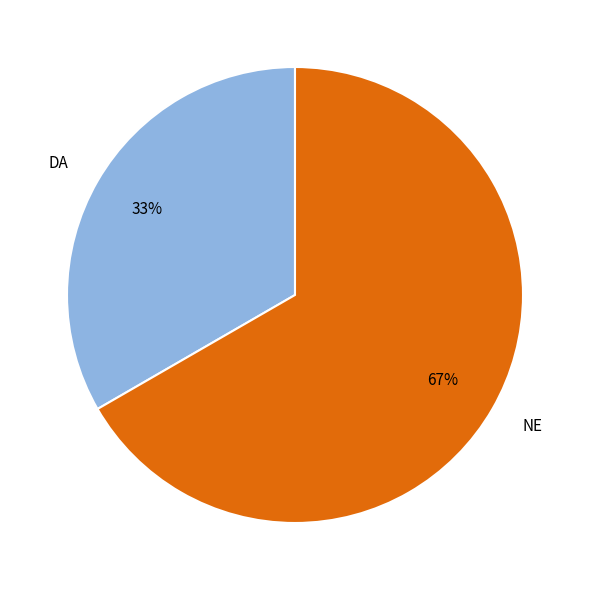

Count the number of slices in the pie.

2